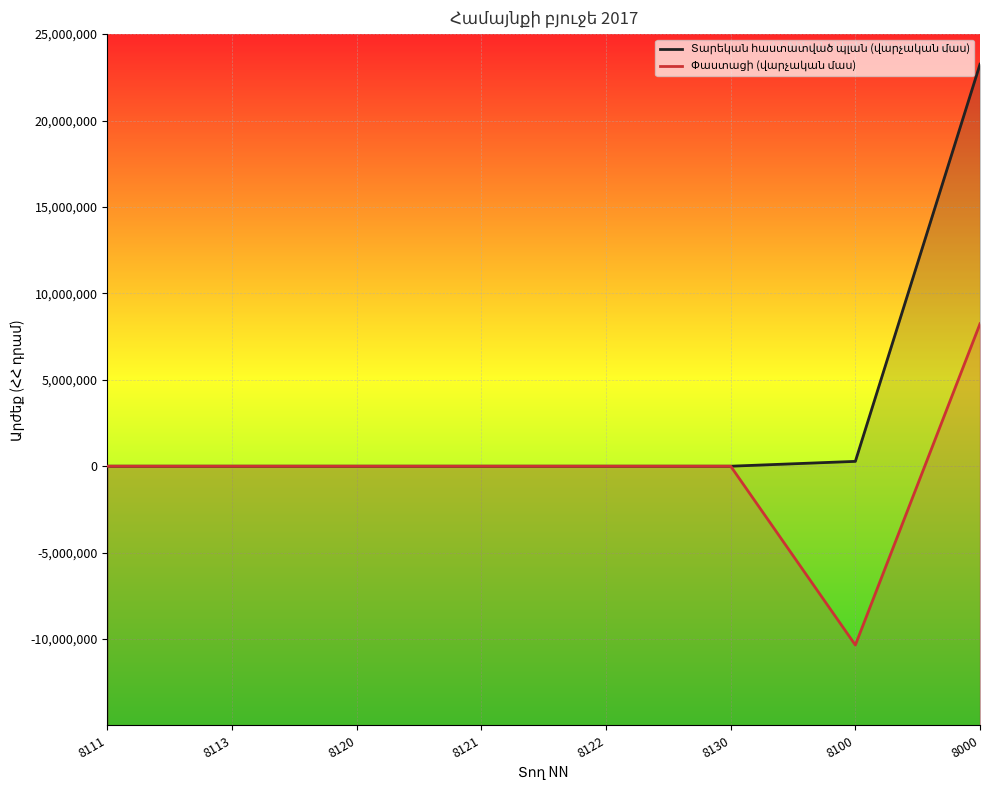

Does the chart display data point markers on the line(s)?

No